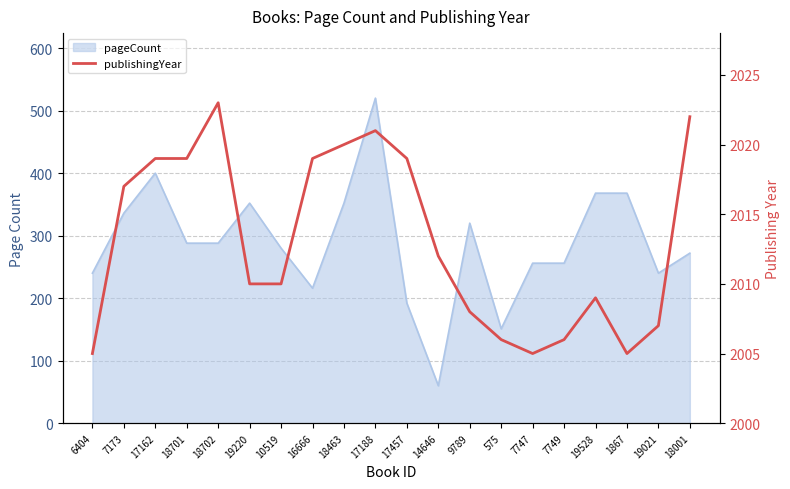

Where is the data nearest to the value 2014?

14646